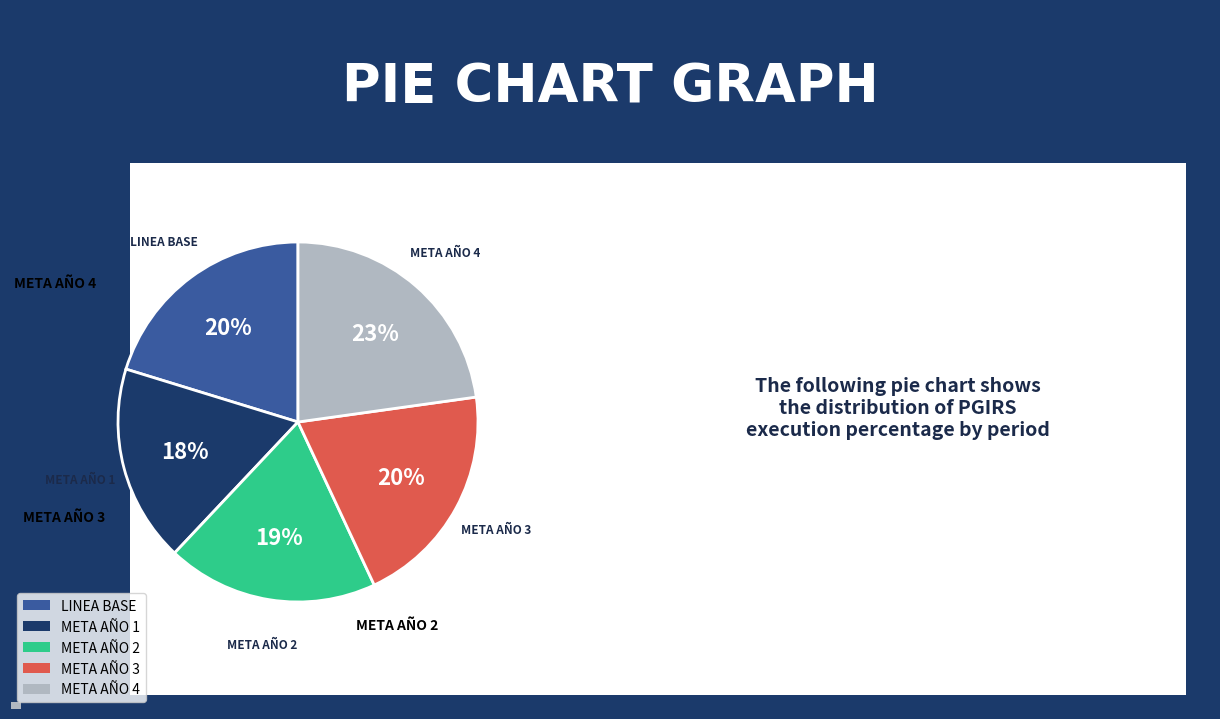

Rank the categories by value from lowest to highest.

META AÑO 1, META AÑO 2, LINEA BASE, META AÑO 3, META AÑO 4